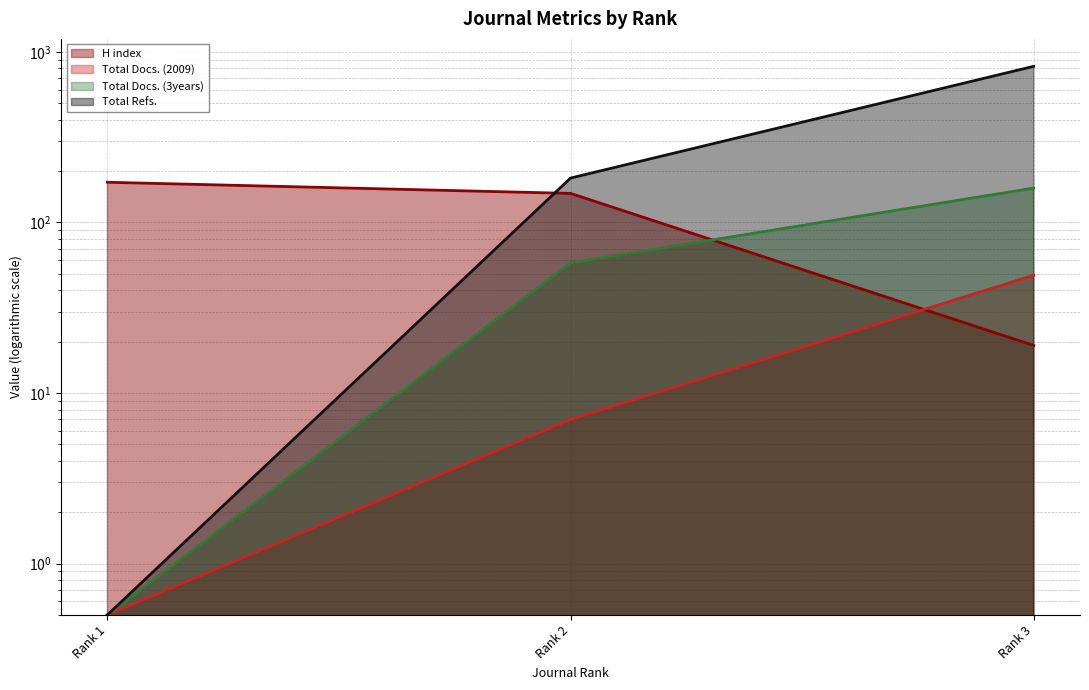

What is the highest value of the Total Docs. (3years) series?

159.0